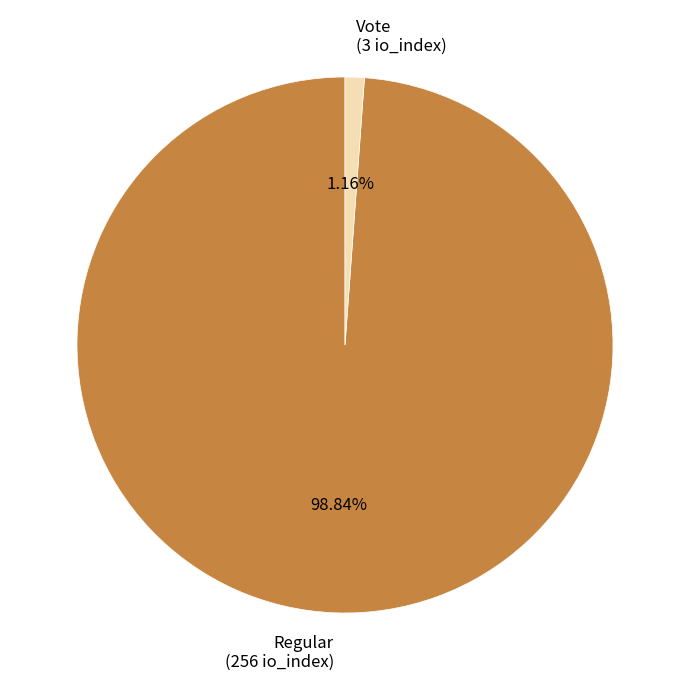

What percentage is the Regular slice, to the nearest percent?

99%